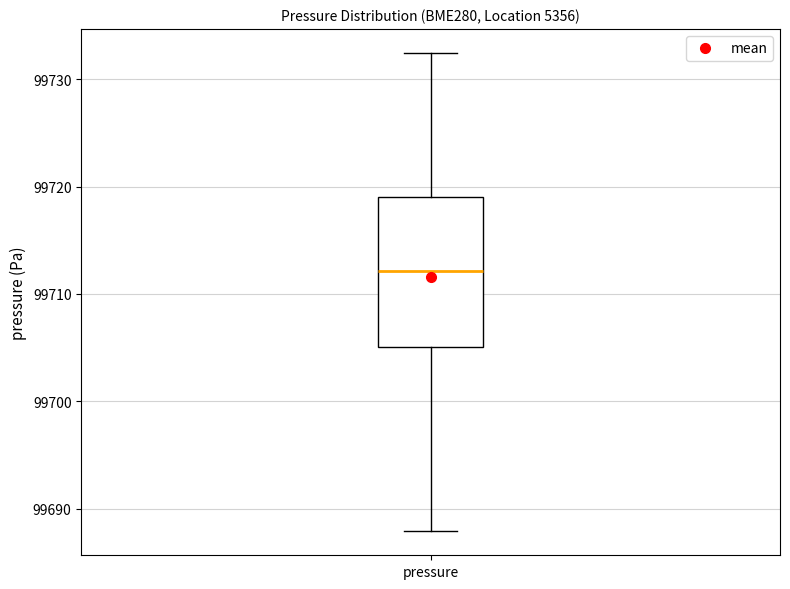

Read this box plot against the y-axis: the position of the median line, the range covered by the box, and the ends of both whiskers. The values are not printed on the chart, so give them approximately, as read against the axis.

median 99712, box 99705 to 99719, whiskers 99688 to 99732